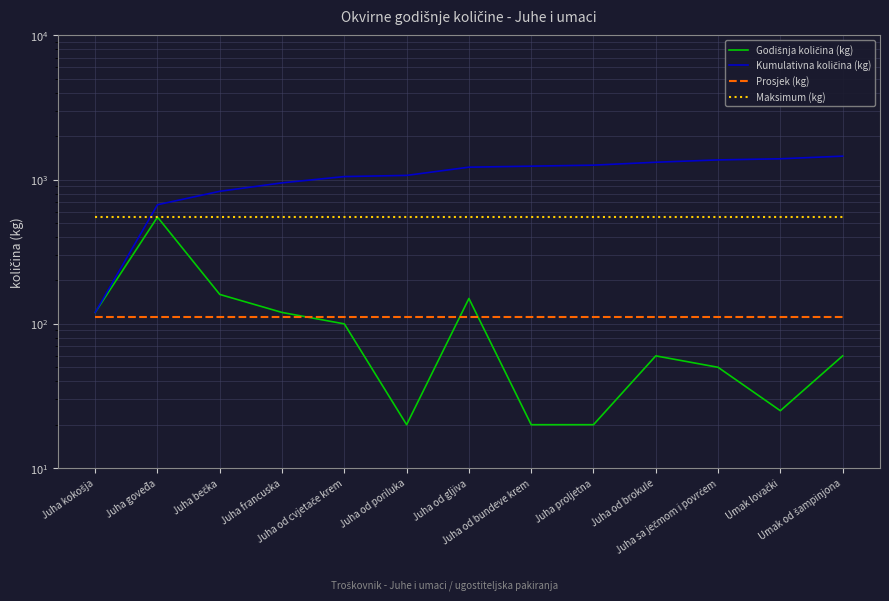

What is the difference between the highest and lowest values at Juha od poriluka?

1050.0